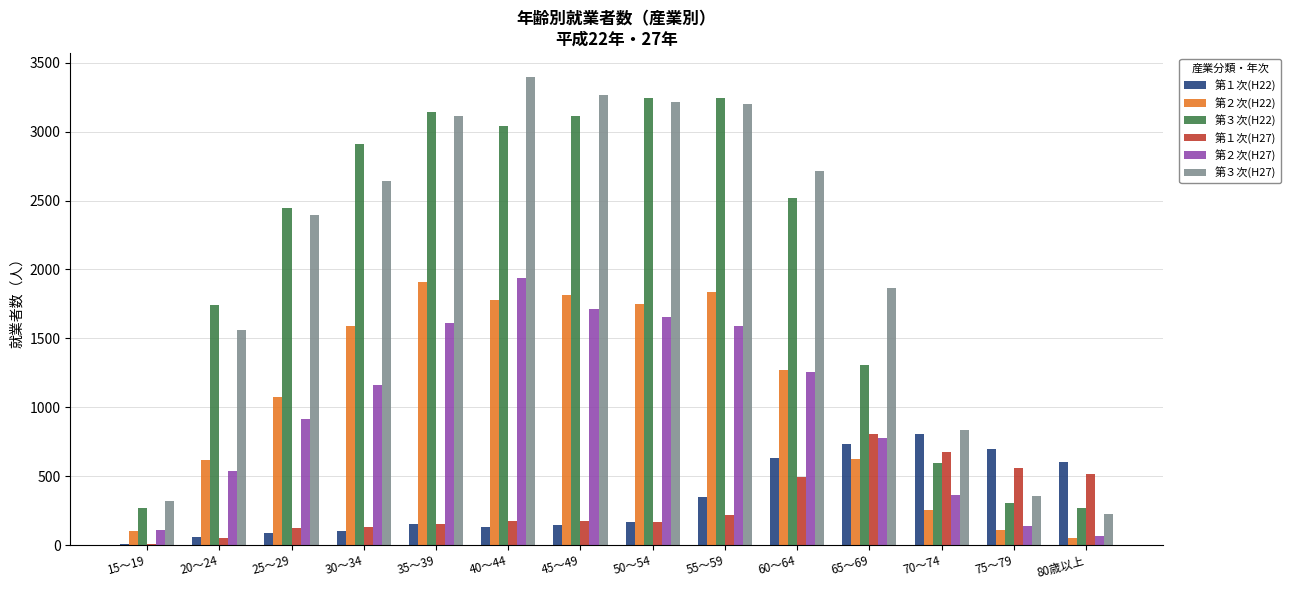

Are the bars horizontal?

No